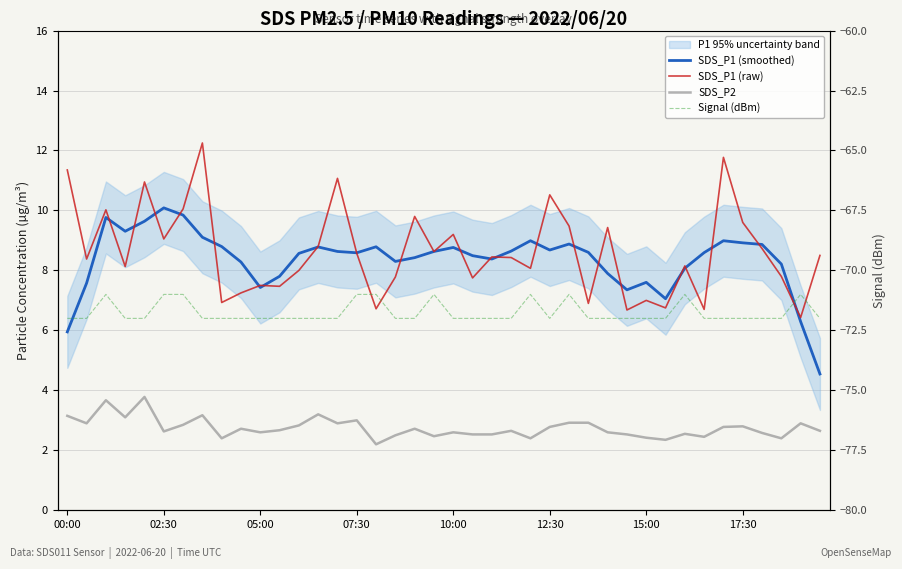

Does the chart have visible grid lines?

Yes